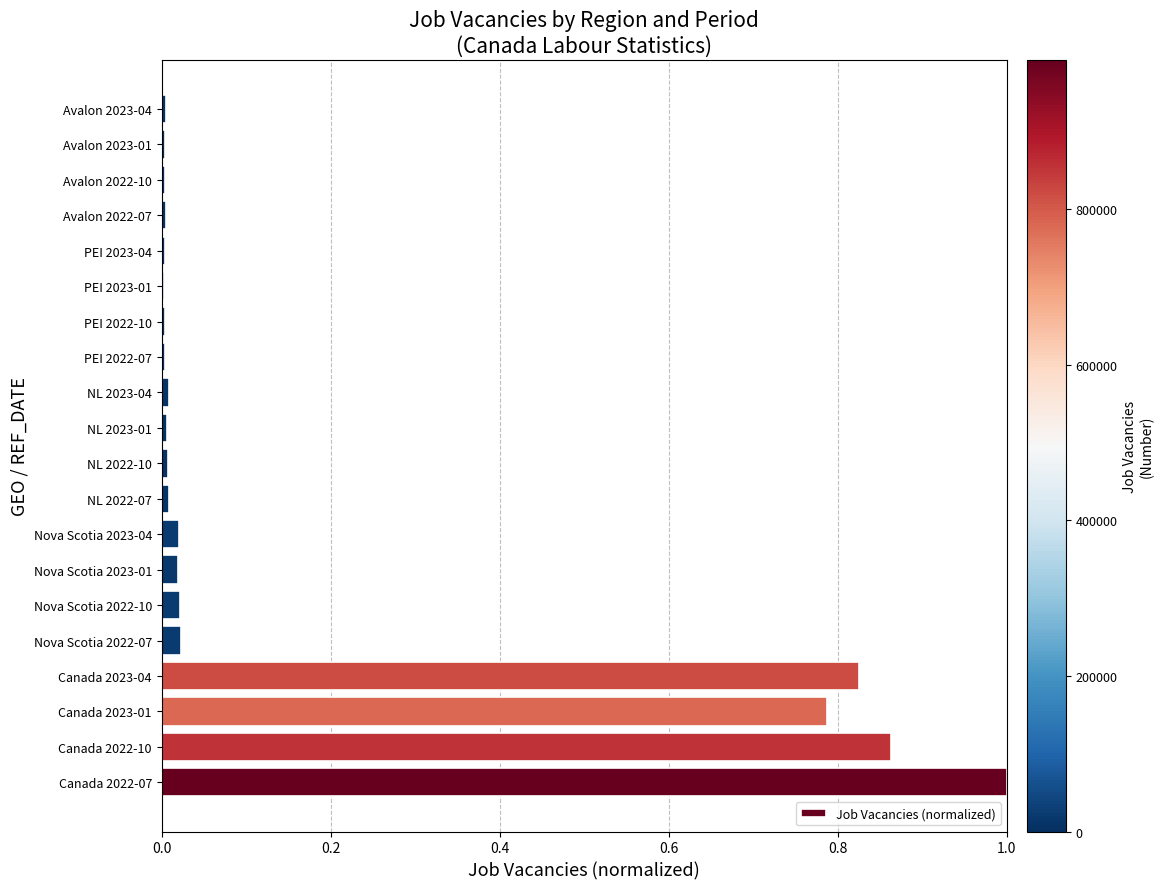

The value at Avalon 2022-07 is 0.0. True or false?

True